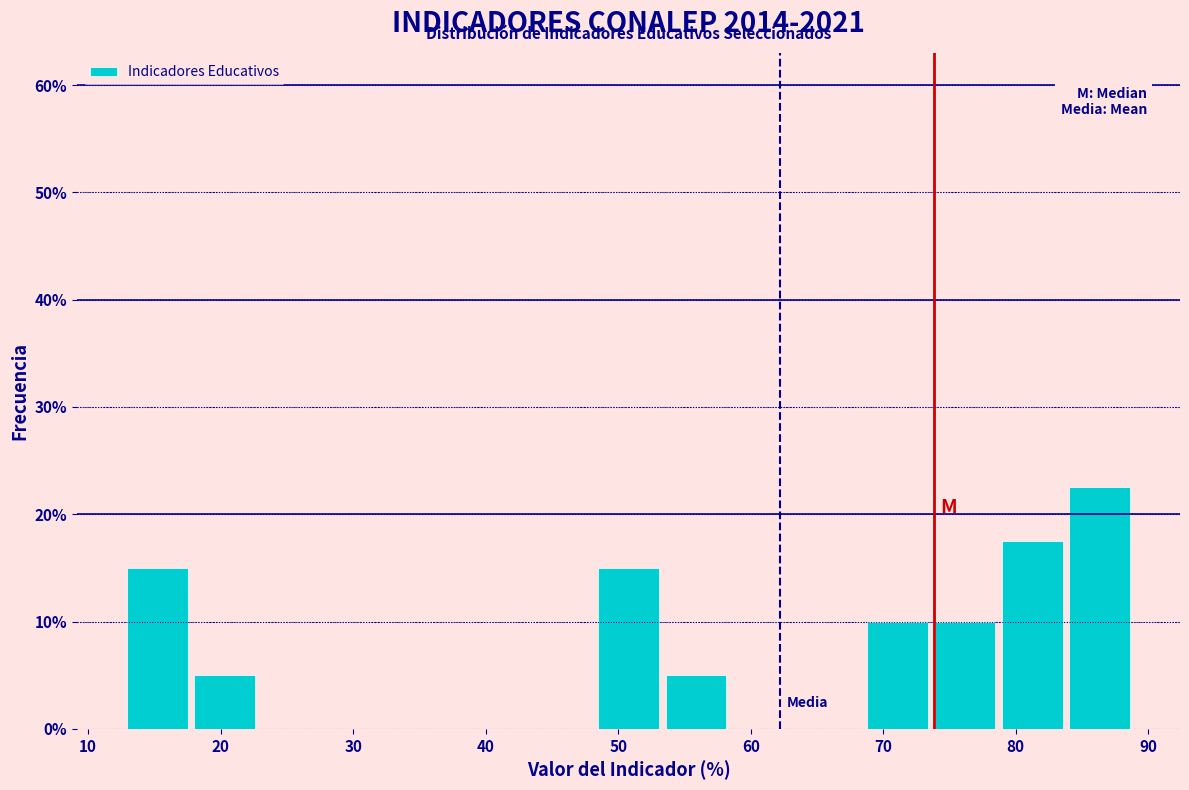

Reading left to right, transcribe this chart: for each bar, give the range it covers on the x-axis and its height. Neither the bar edges nor the heights are printed on the chart, so give them approximately, as read against the axes.

13 to 18: 15
18 to 23: 5
23 to 28: 0
28 to 33: 0
33 to 38: 0
38 to 43: 0
43 to 48: 0
48 to 53: 15
53 to 58: 5
58 to 63: 0
63 to 69: 0
69 to 74: 10
74 to 79: 10
79 to 84: 18
84 to 89: 23